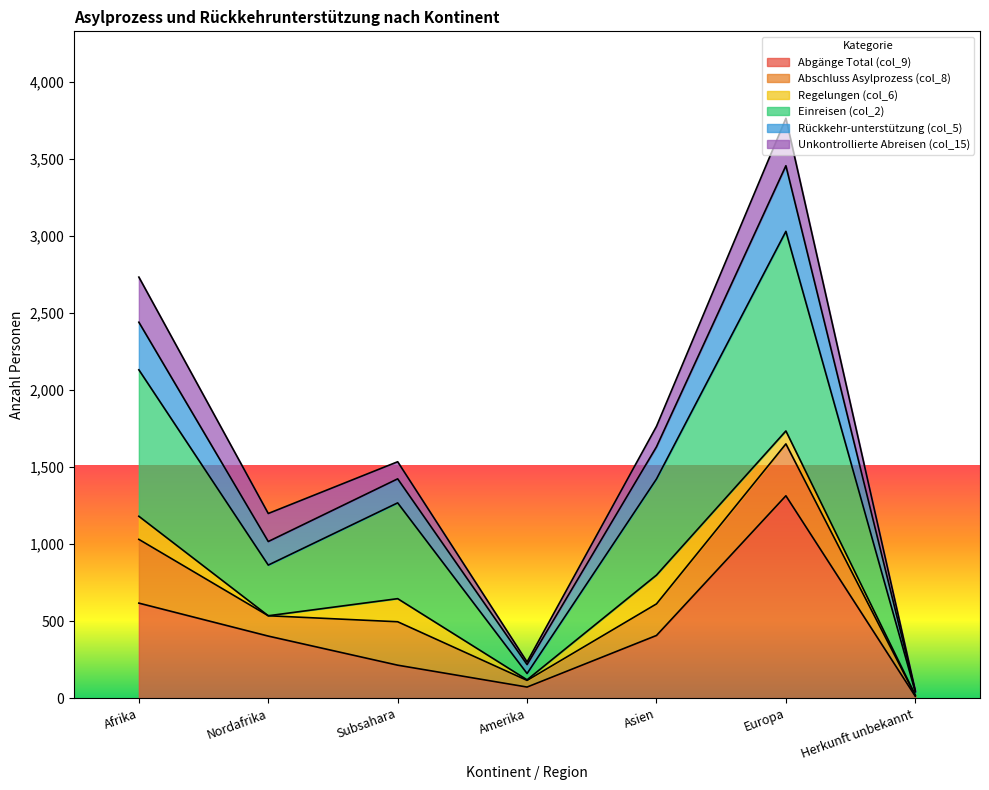

Does the chart display data point markers on the line(s)?

No